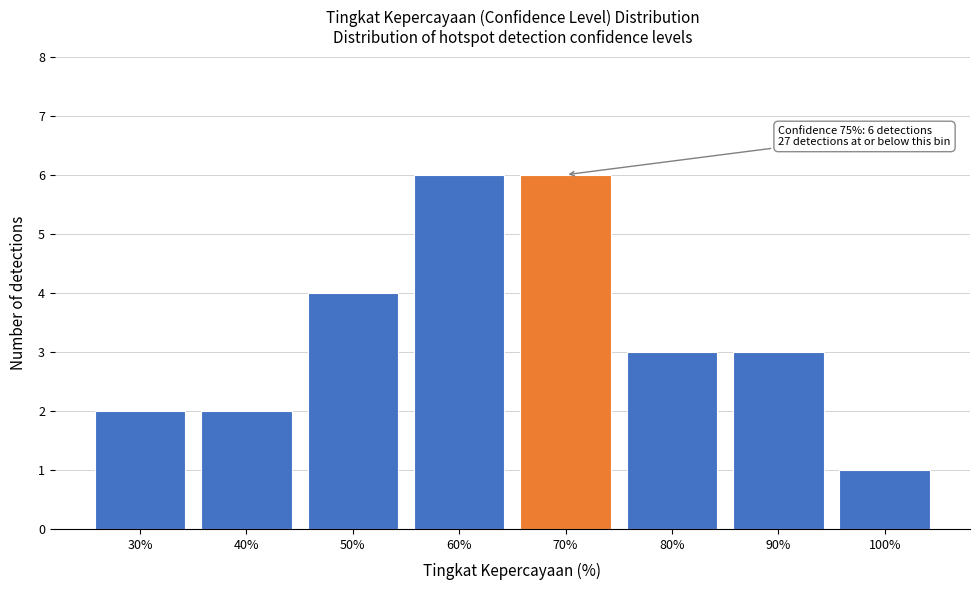

Reading left to right, list all the values displayed in this chart.

30%=2	40%=2	50%=4	60%=6	70%=6	80%=3	90%=3	100%=1